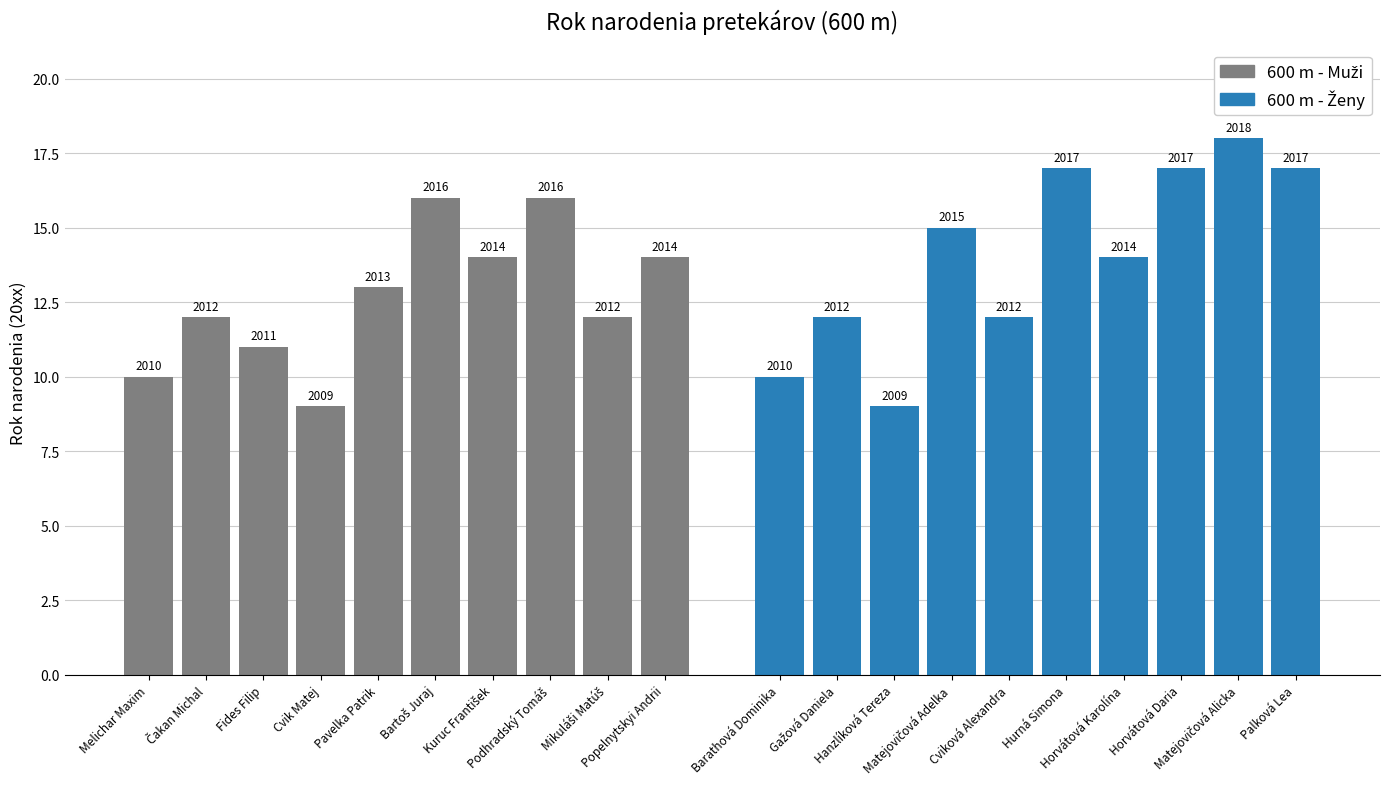

Does the chart contain any negative values?

No